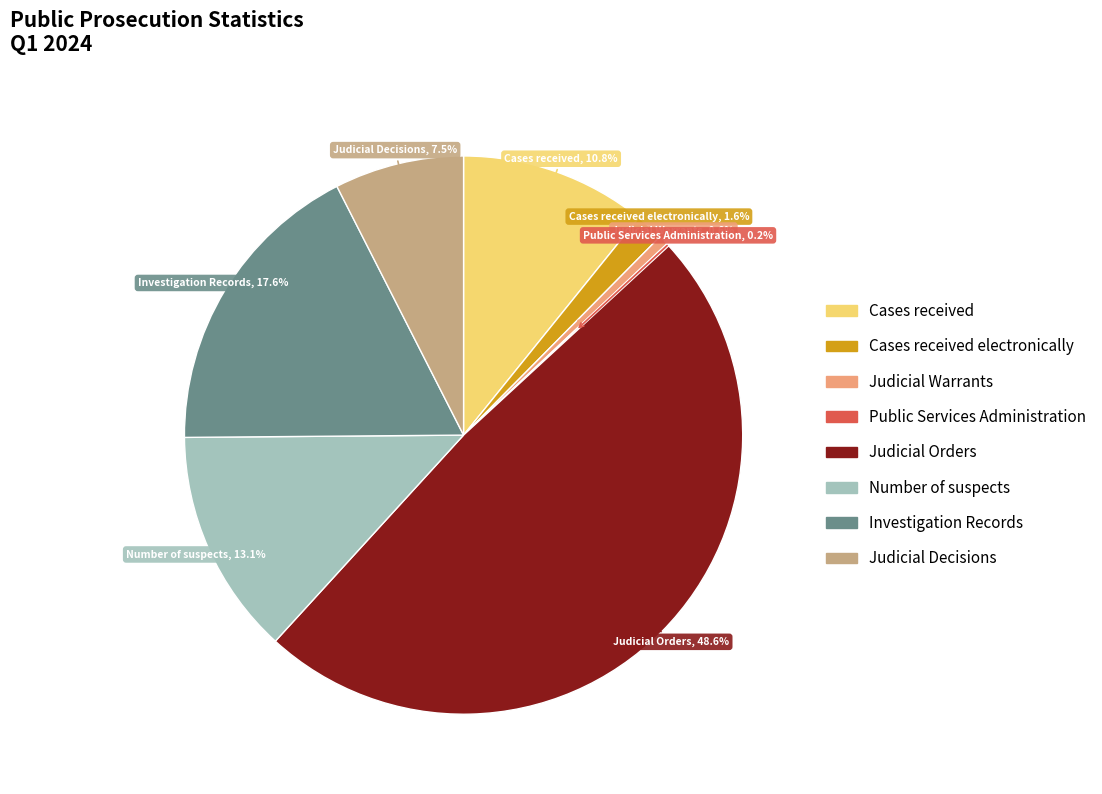

Is there any slice that represents more than half of the pie?

No